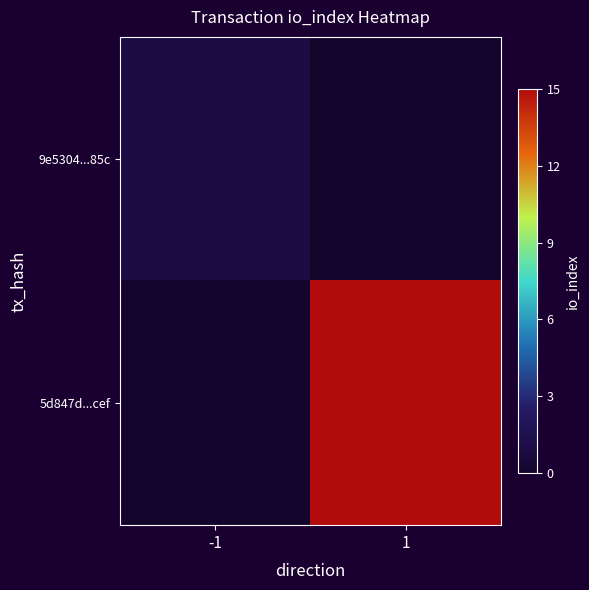

How many data points does each series have?

2